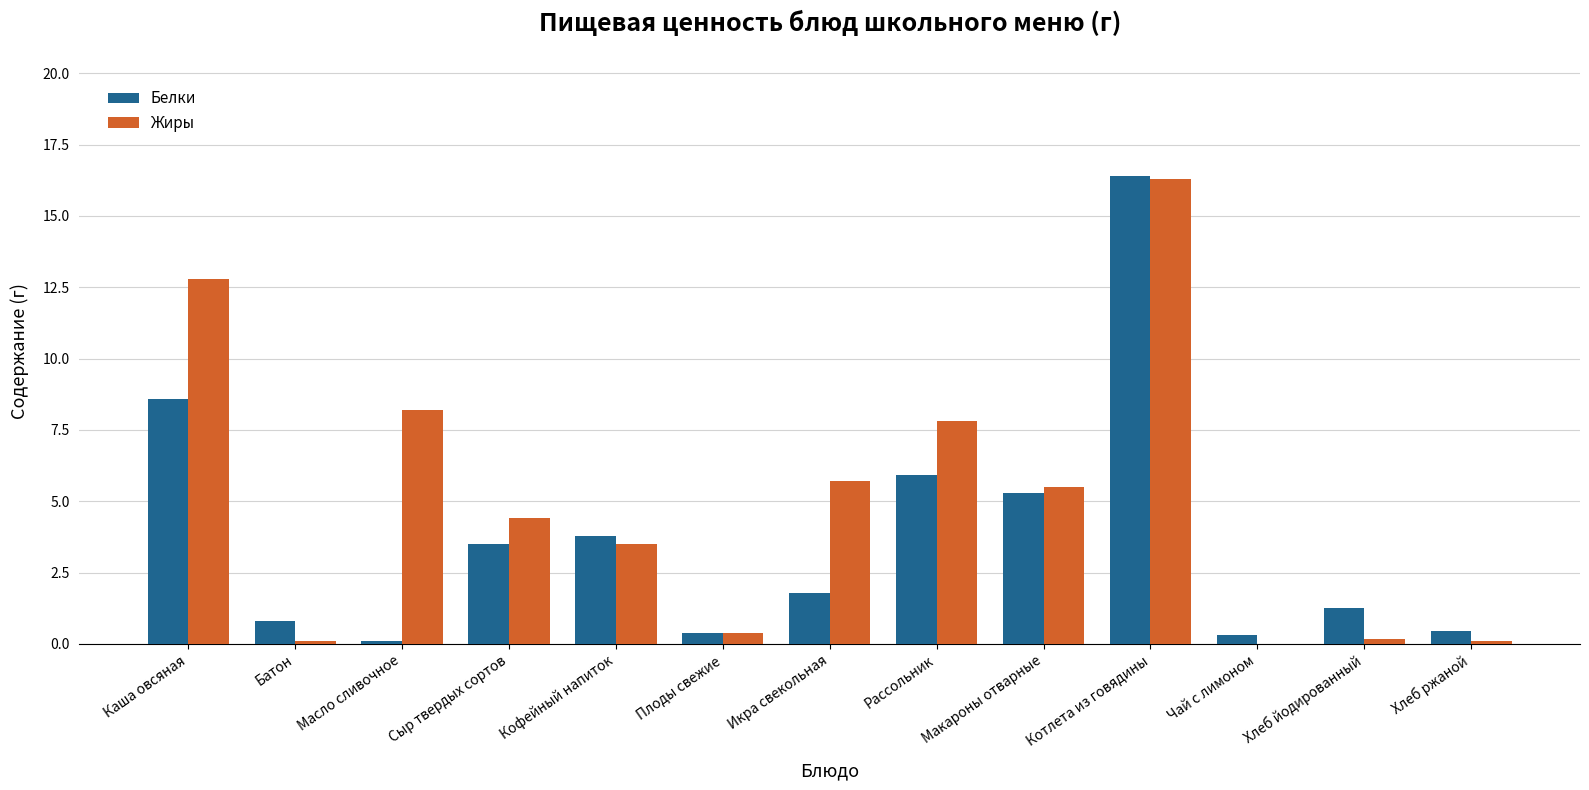

Which series changed the most between Масло сливочное and Сыр твердых сортов?

Жиры